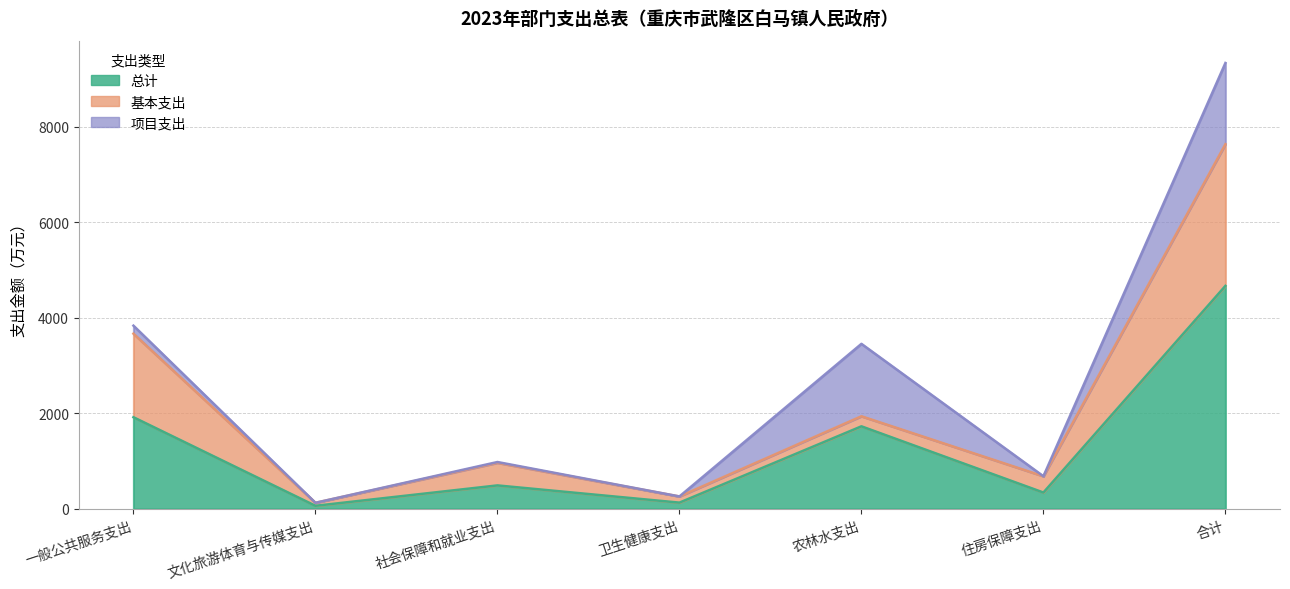

What is the difference between the 项目支出 values at 住房保障支出 and 农林水支出?

1515.8